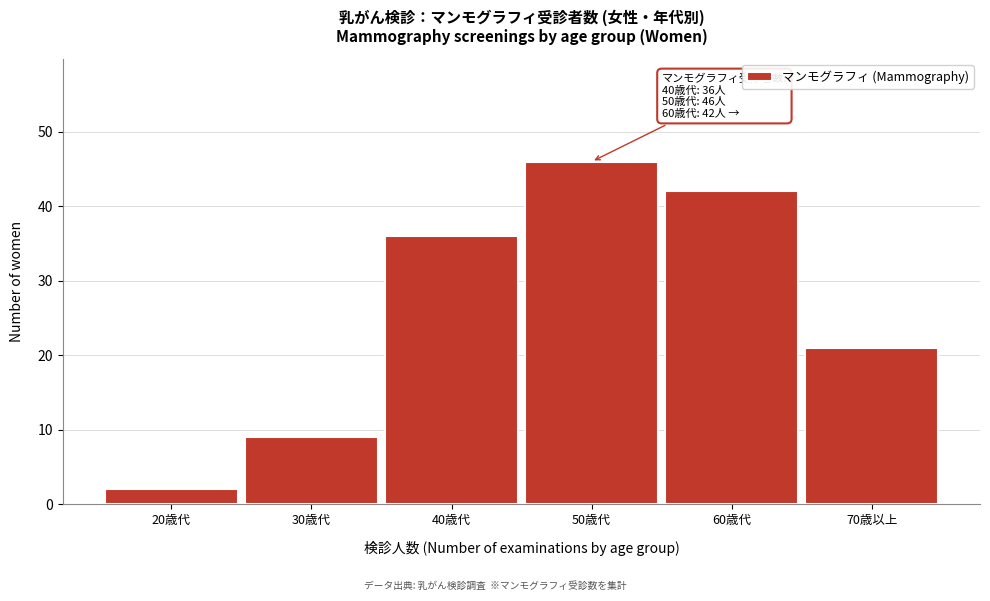

Reading left to right, transcribe all the data shown in this chart.

20歳代=2	30歳代=9	40歳代=36	50歳代=46	60歳代=42	70歳以上=21